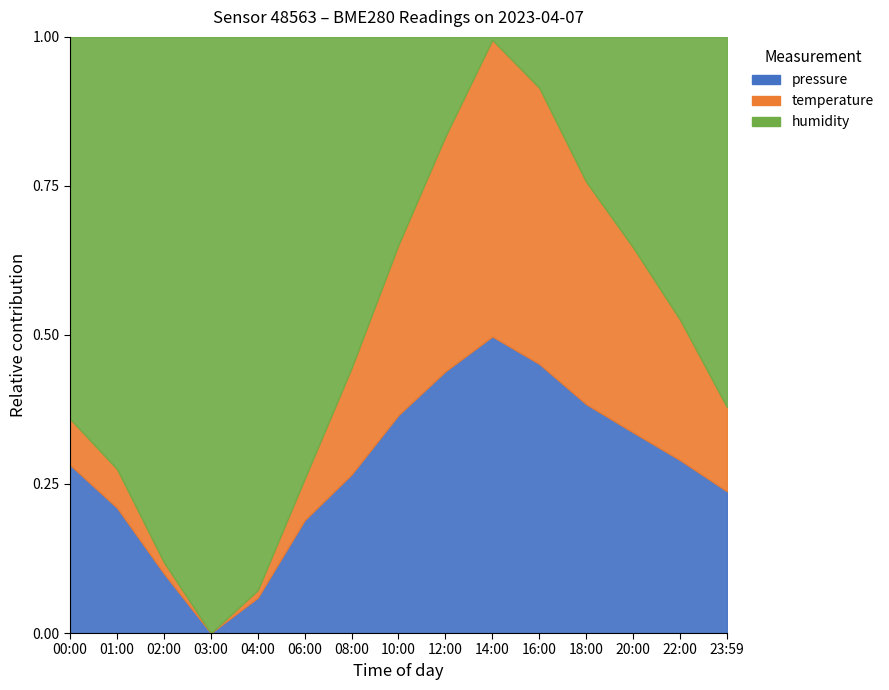

How many lines are shown in the chart?

3